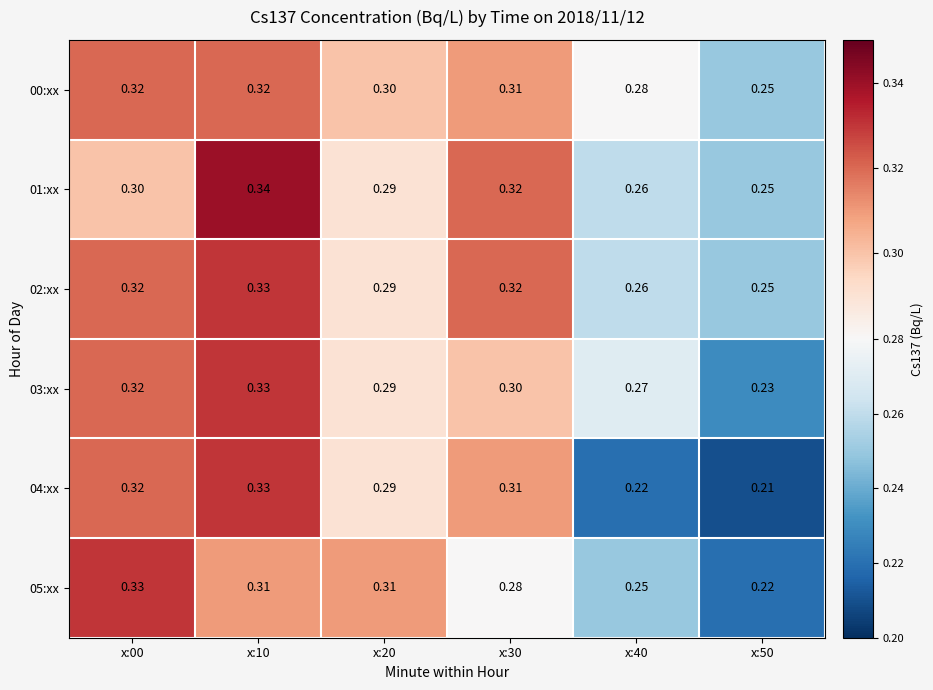

What is the total value across all series at x:00?

1.9